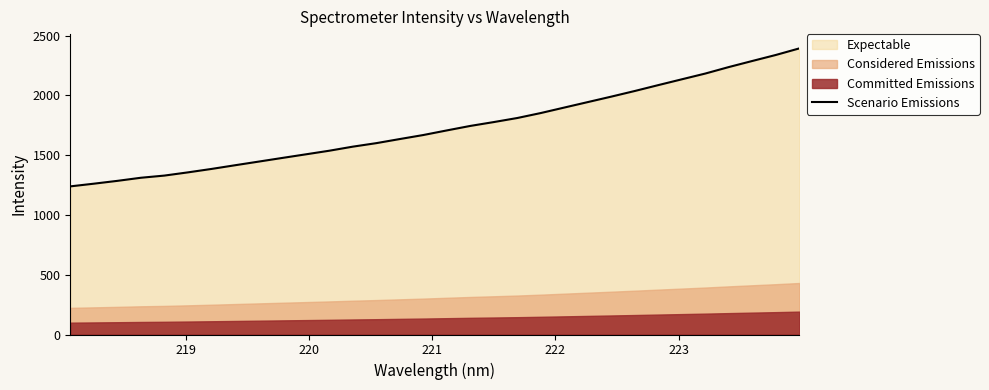

What is the maximum value for Scenario Emissions?

2392.6